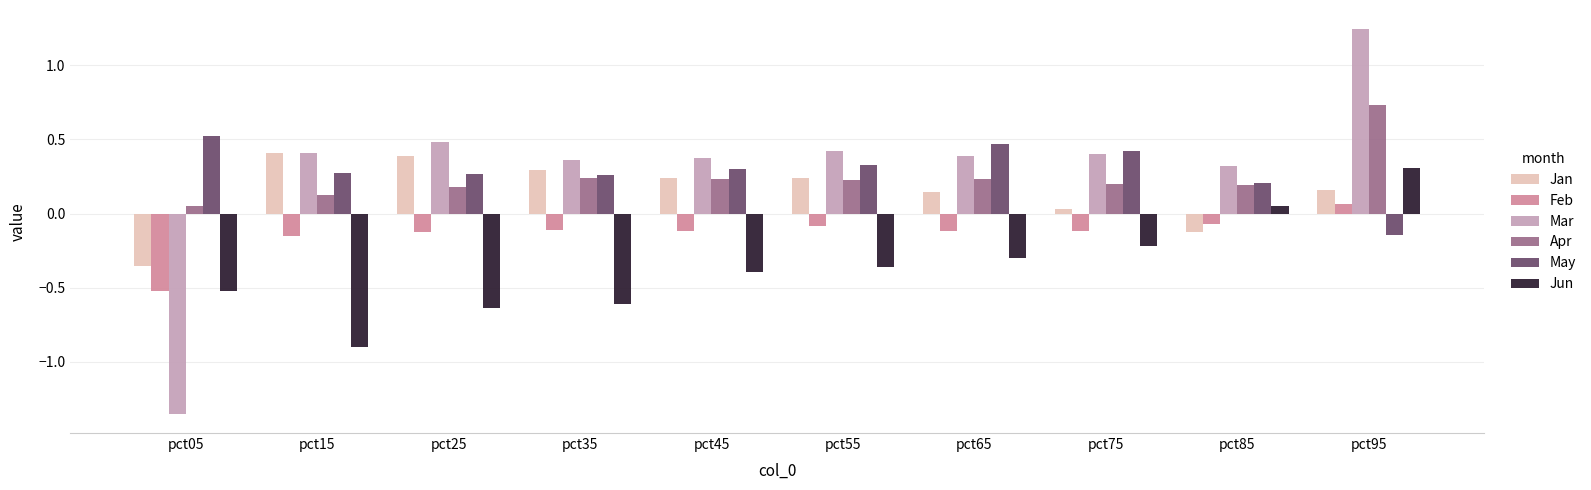

Count the May values in the range 0 to 1.

9